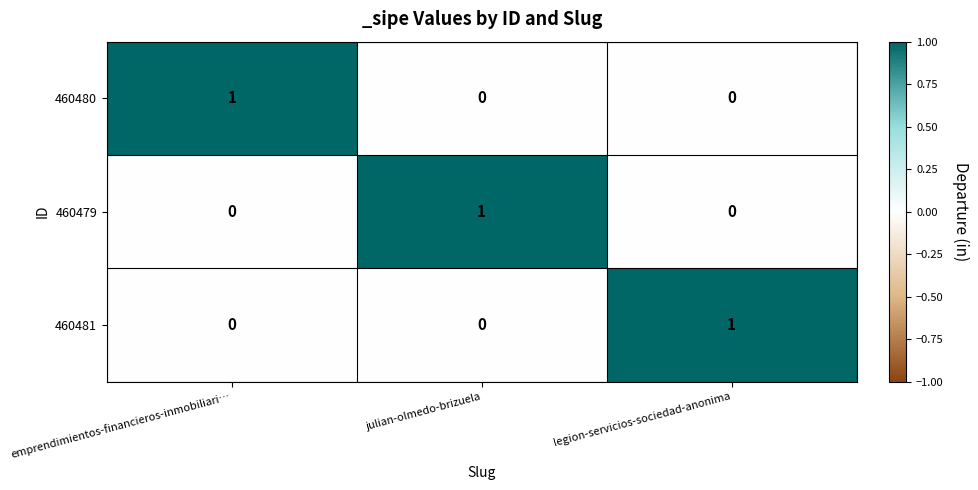

How many 460480 values are between 0 and 1?

3